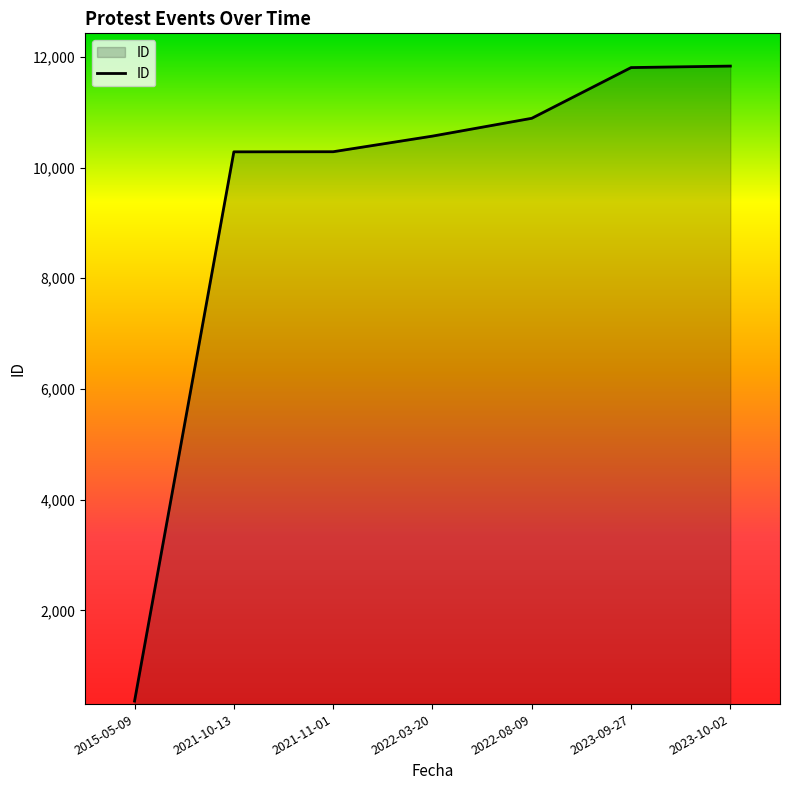

Which label corresponds to the smallest value in the chart?

2015-05-09